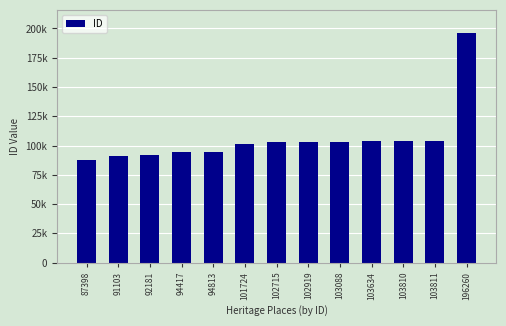

Reading left to right, what are all the values shown in this chart?

87398	91103	92181	94417	94813	101724	102715	102919	103088	103634	103810	103811	196260